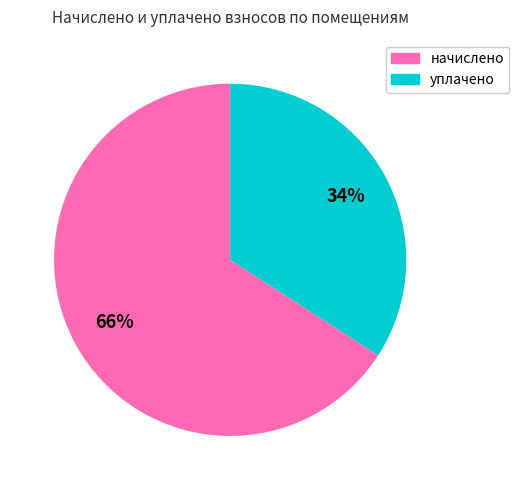

Is it true that уплачено is 34% of the pie?

True